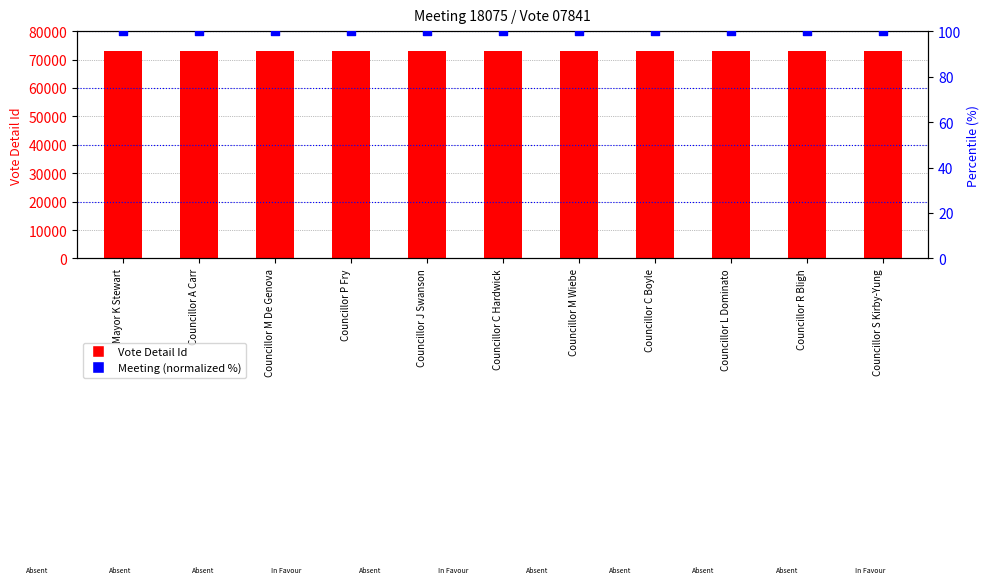

Which series contains the lowest Y value?

Meeting (normalized %)